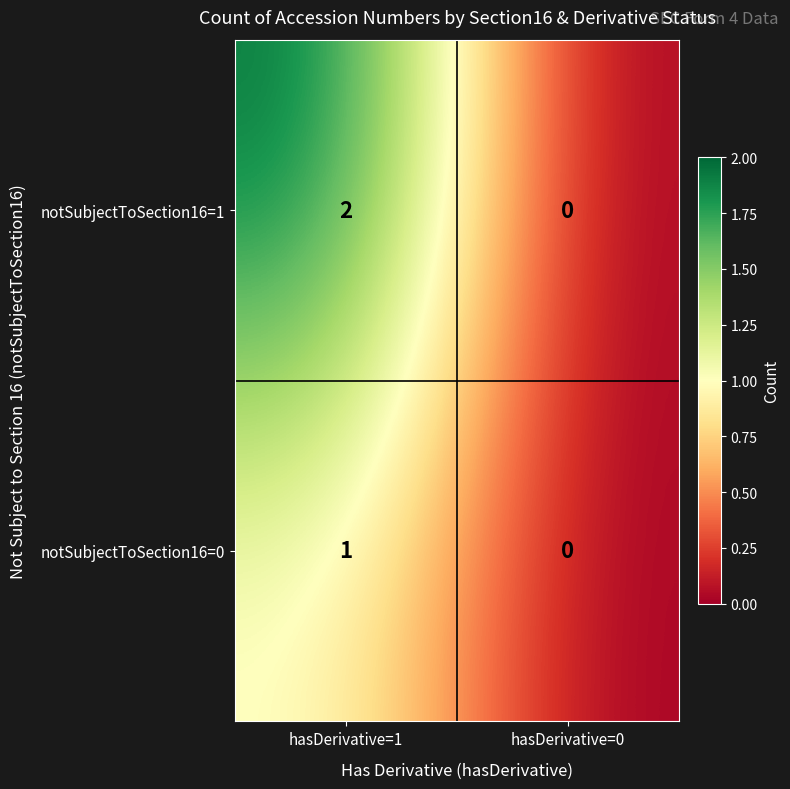

The value of notSubjectToSection16=0 at hasDerivative=0 is 0. True or false?

True